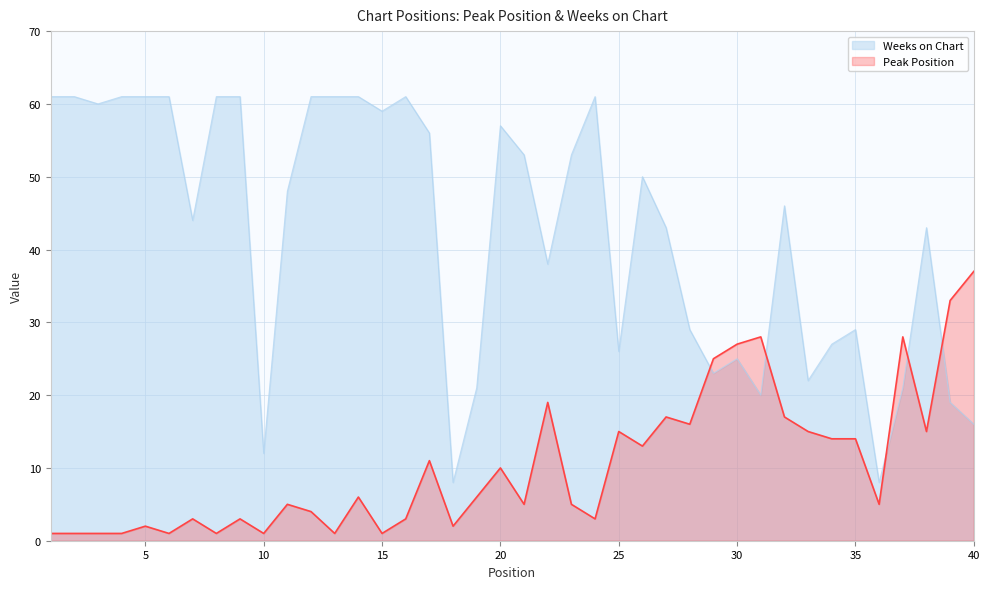

Does the chart have visible grid lines?

Yes